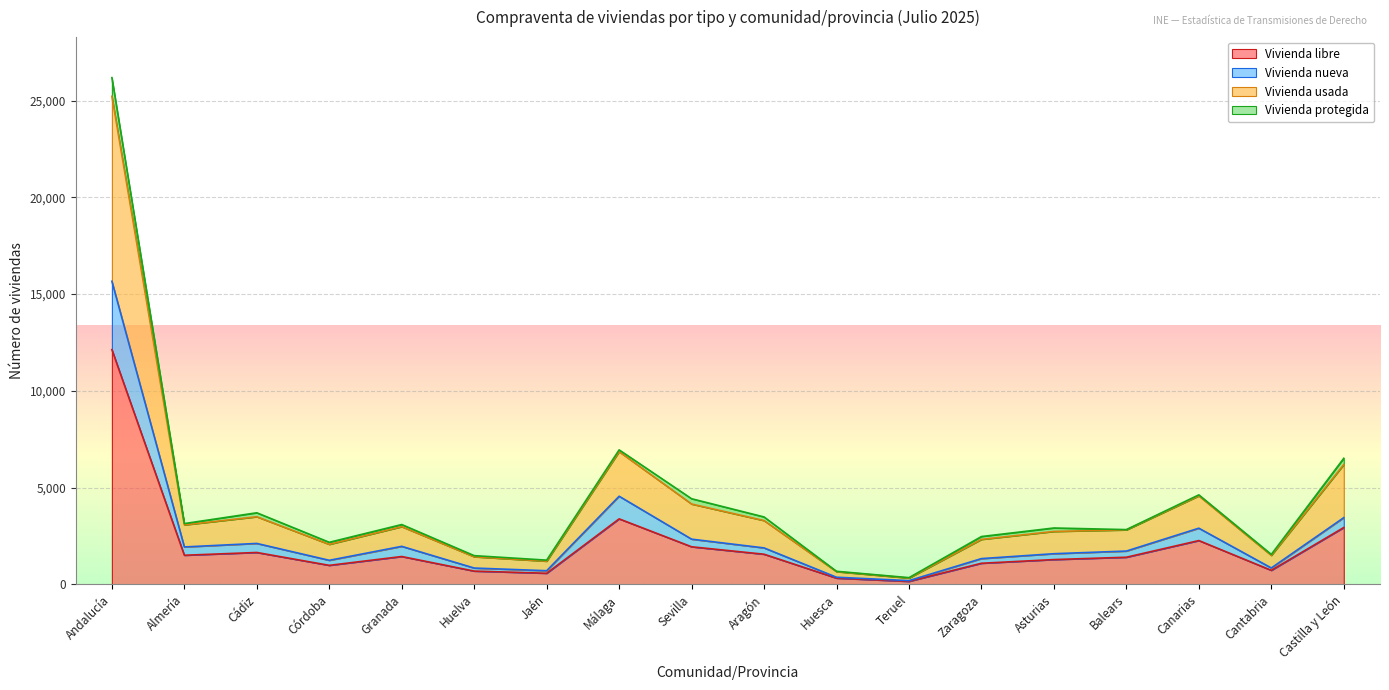

Where is Vivienda libre nearest to the value 6140?

Málaga